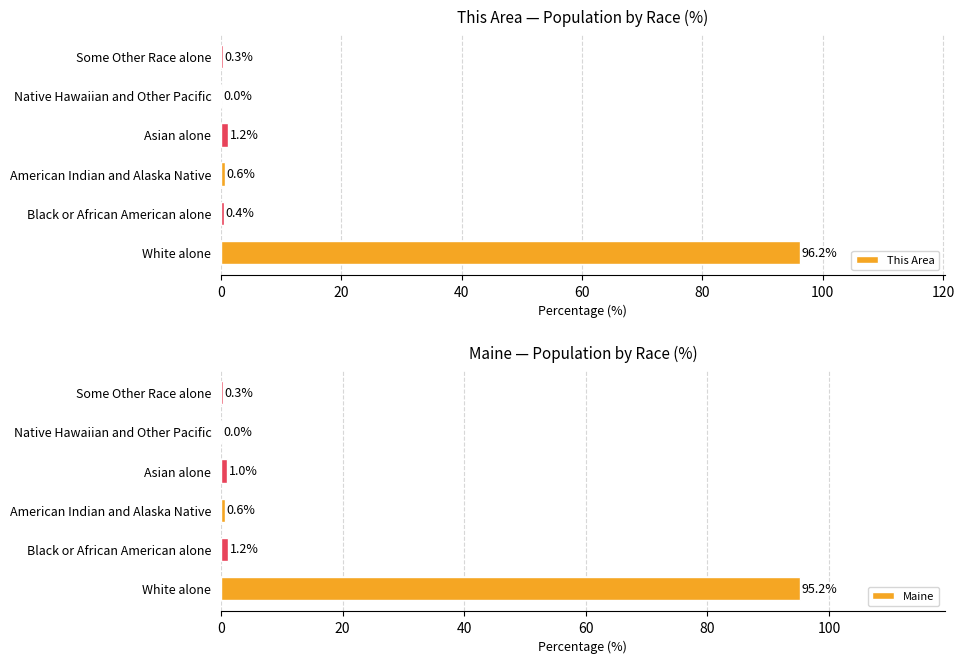

Is it true that Maine equals 145.5 at White alone?

False